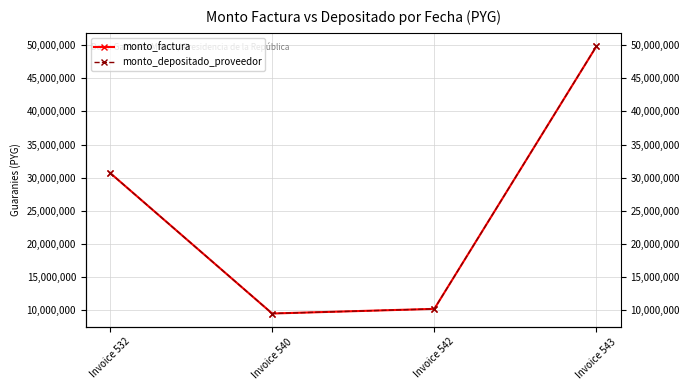

Reading left to right, list all the values displayed in this chart.

monto_factura: Invoice 532=30714000	Invoice 540=9480000	Invoice 542=10180000	Invoice 543=49839000
monto_depositado_proveedor: Invoice 532=30714000	Invoice 540=9480000	Invoice 542=10180000	Invoice 543=49839000